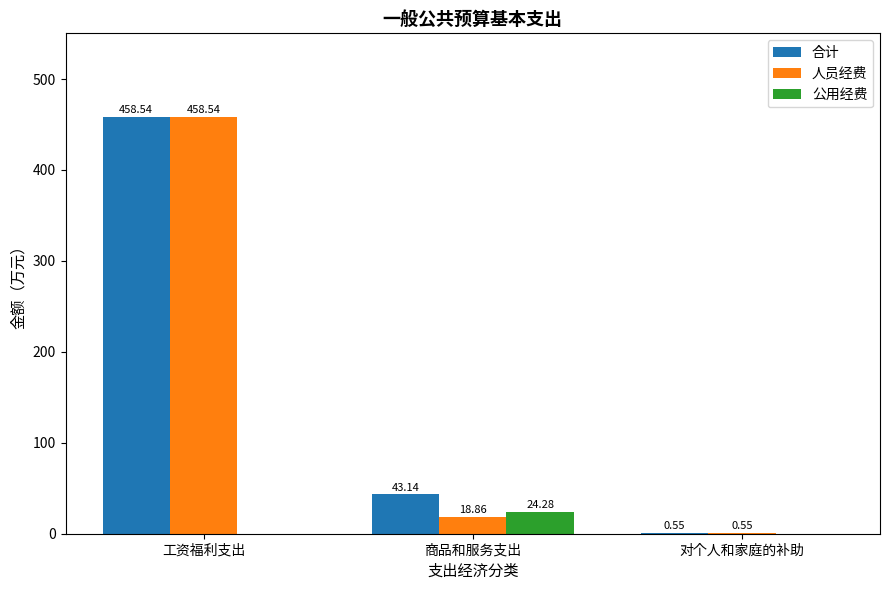

Which category has the highest value across all series?

工资福利支出